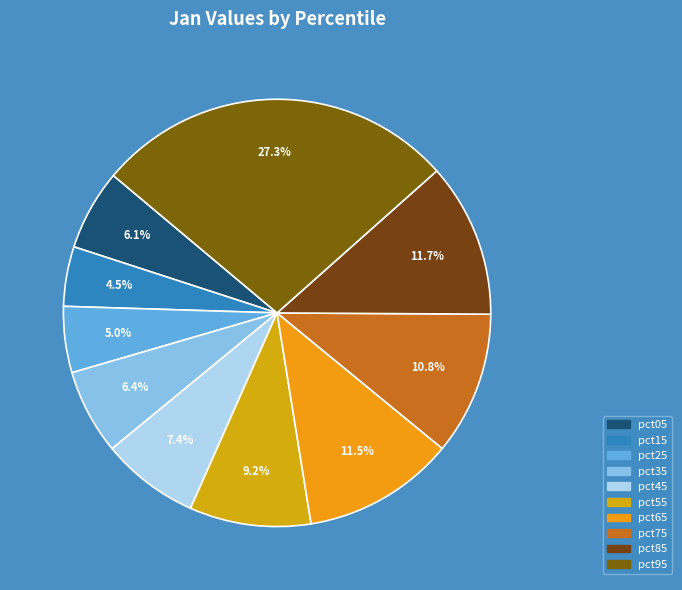

What percentage is NOT represented by pct95?

72.7%